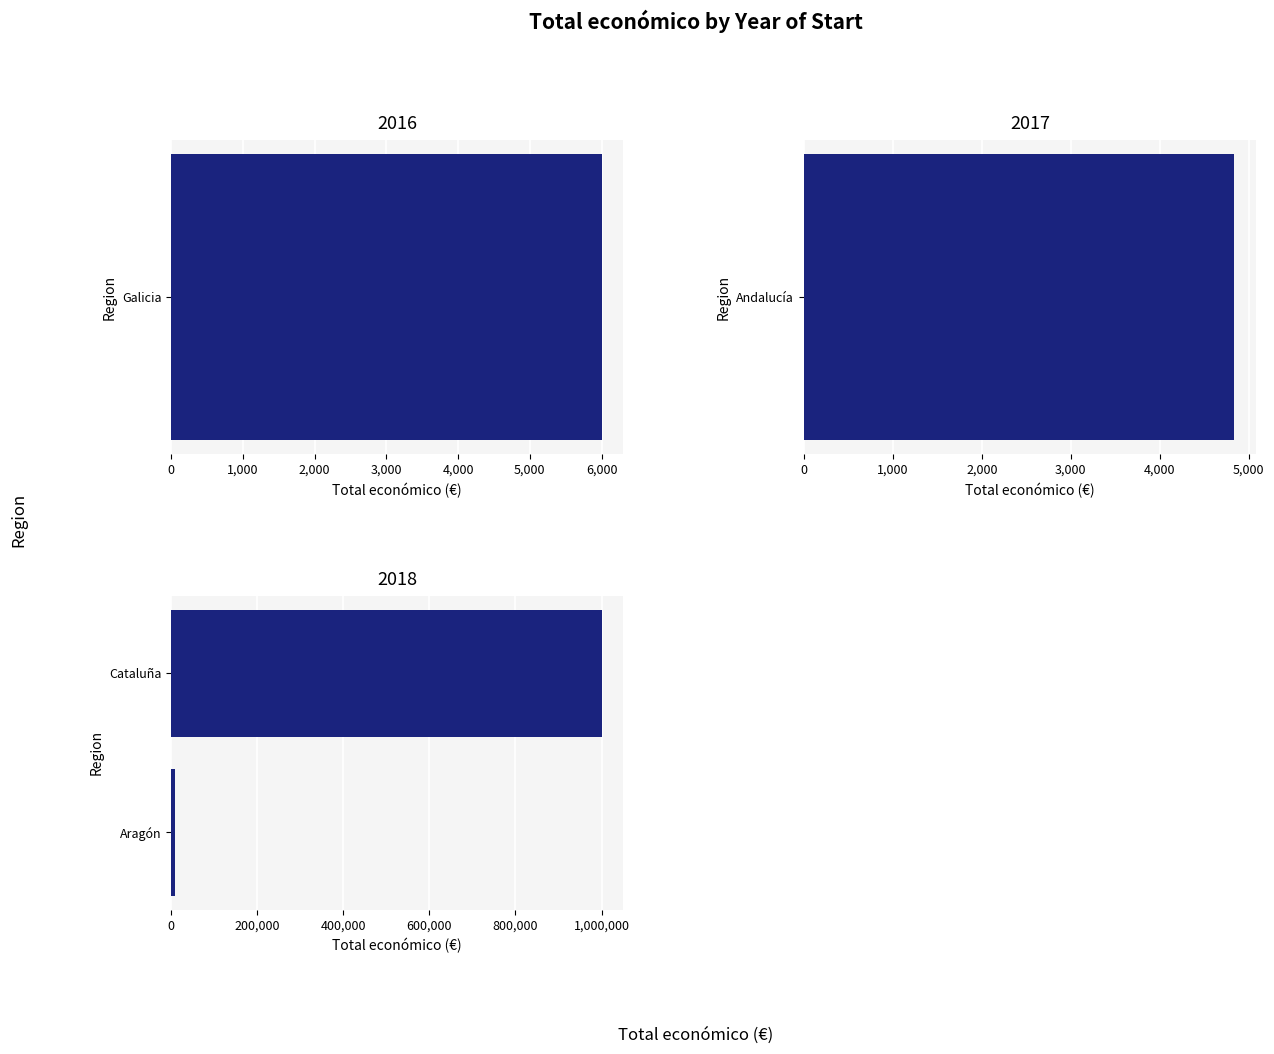

What is the sum of the values at 0 and 1,000?

1009565